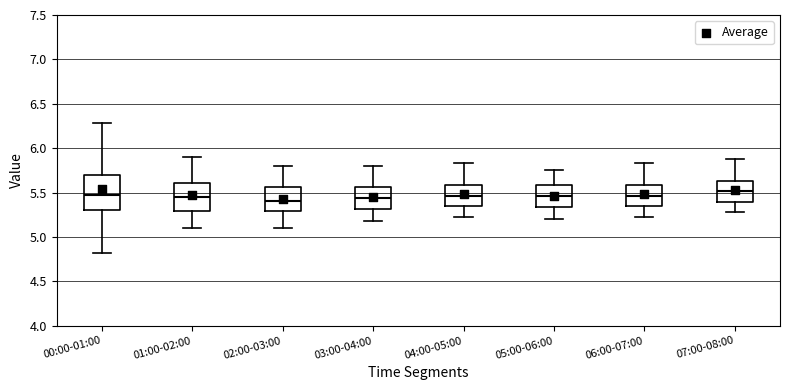

Where is the upper edge of the box for 05:00-06:00 on the y-axis? The values are not printed on the chart, so give them approximately, as read against the axis.

5.60